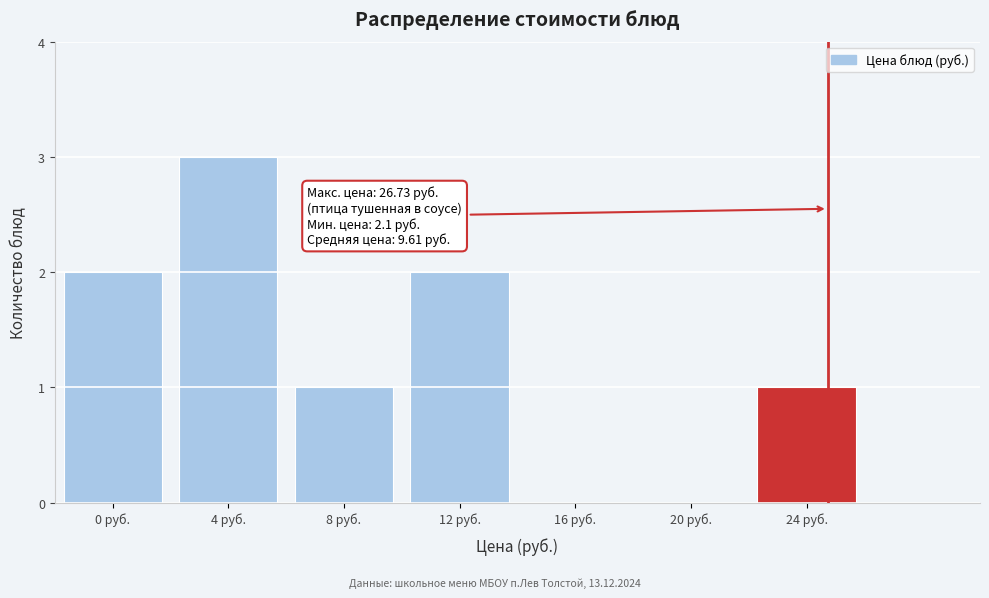

Reading left to right, transcribe all the data shown in this chart.

0 руб.=2	4 руб.=3	8 руб.=1	12 руб.=2	16 руб.=0	20 руб.=0	24 руб.=1